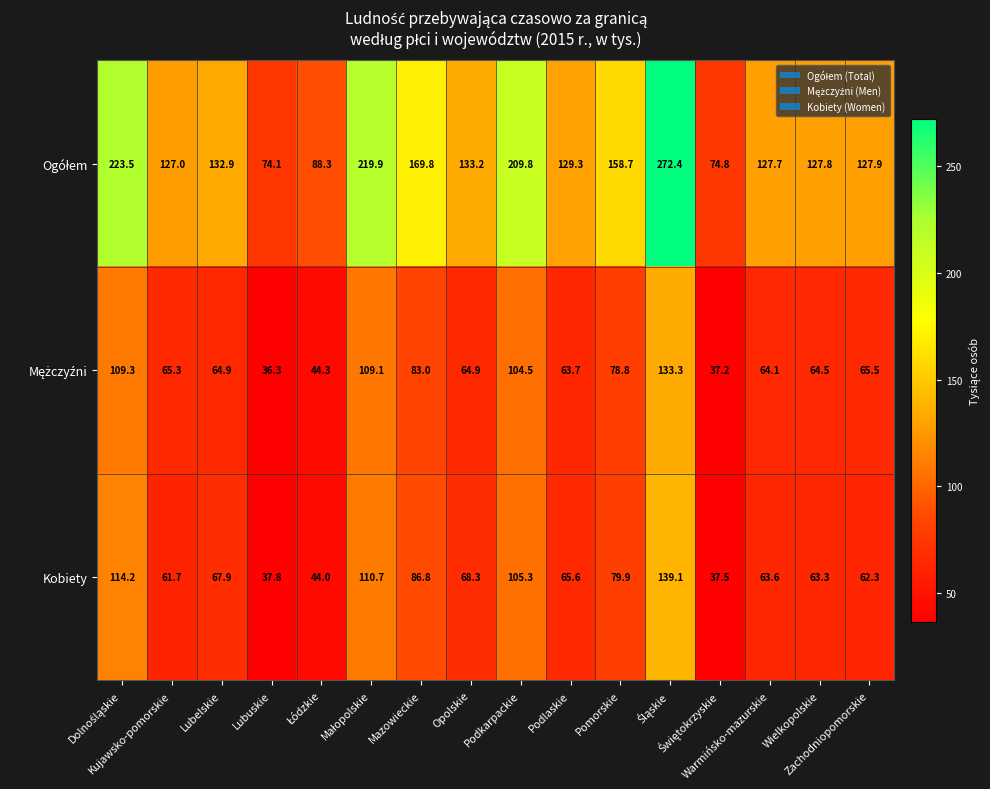

What is the highest value of the Kobiety series?

139.1